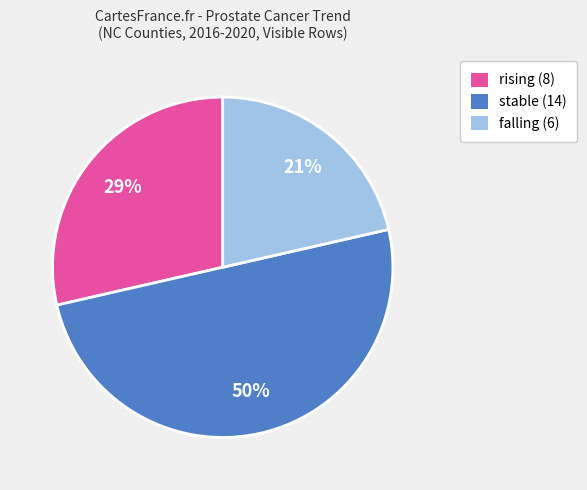

True or false: rising accounts for 55% of the total.

False